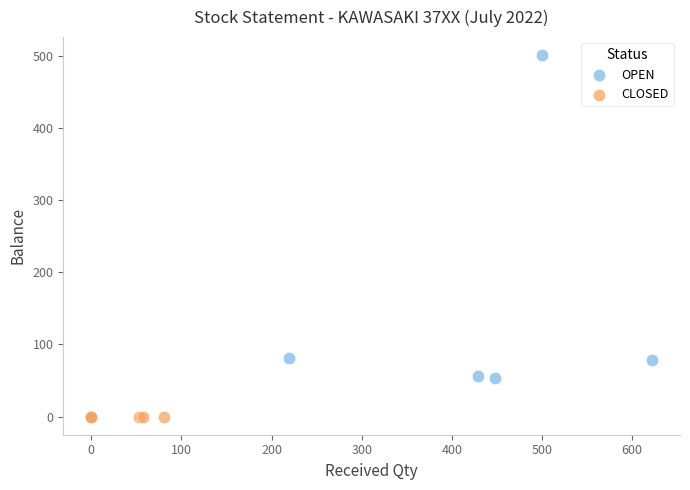

Which series reaches the minimum Y coordinate?

CLOSED